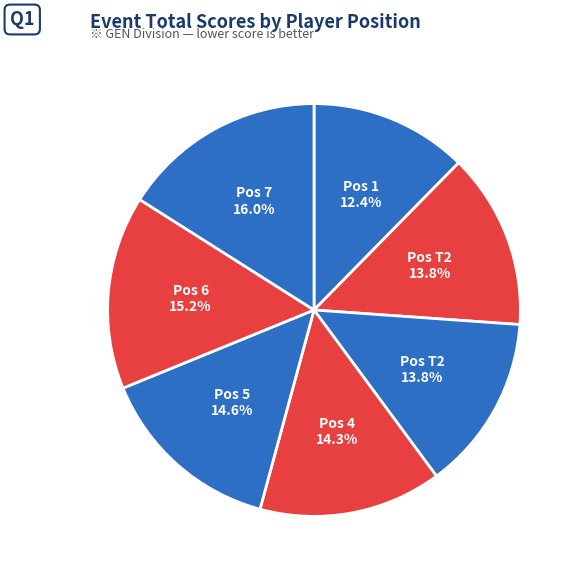

How many segments does this pie chart have?

7